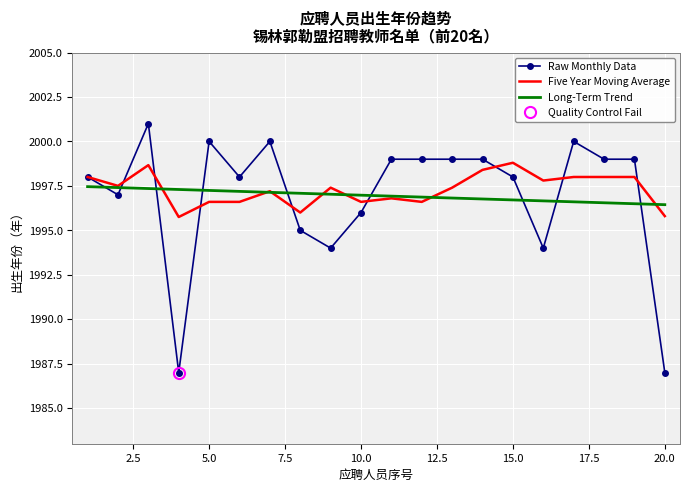

How many values in the Raw Monthly Data series are below 1999?

10